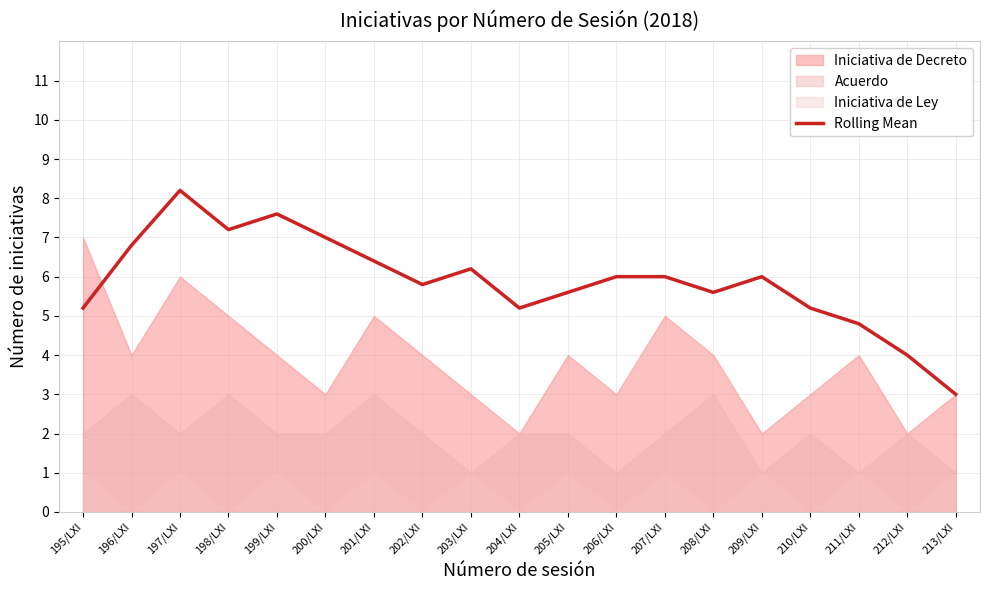

What is the label of the 1st point from the left?

195/LXI